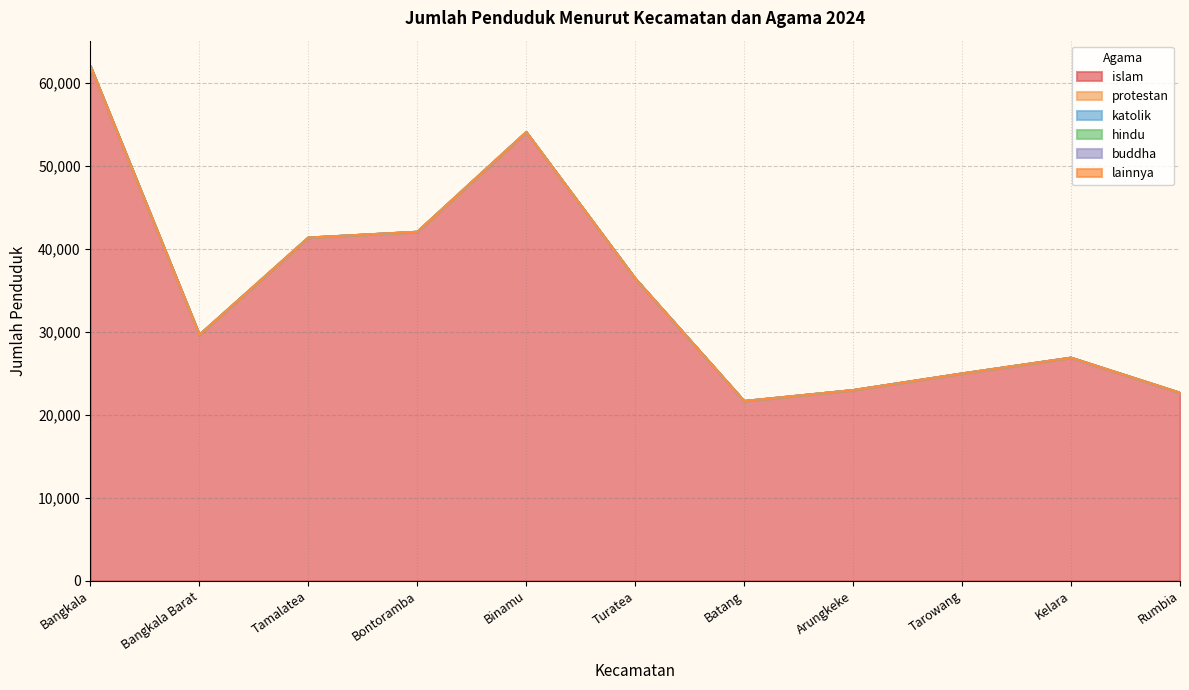

Between Tamalatea and Bangkala, which is larger?

Bangkala